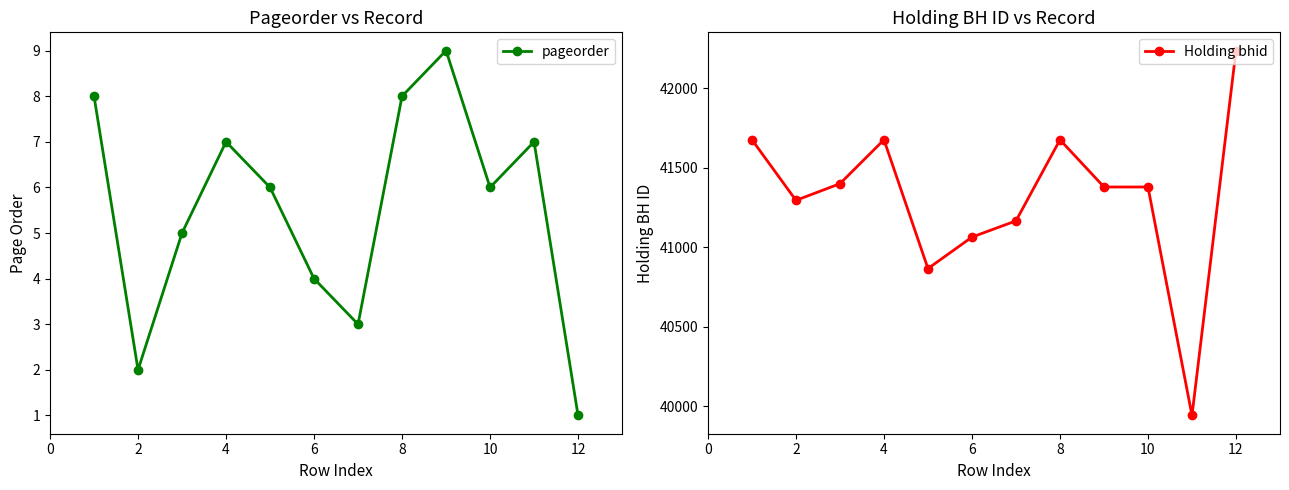

How many lines are shown in the chart?

2